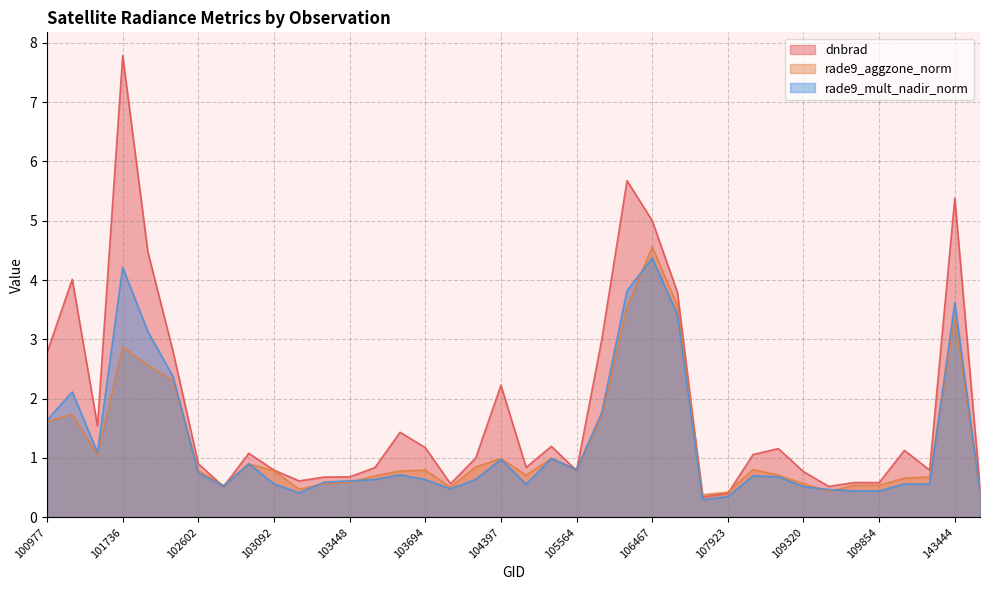

What is the label of the 5th point from the right?

115818